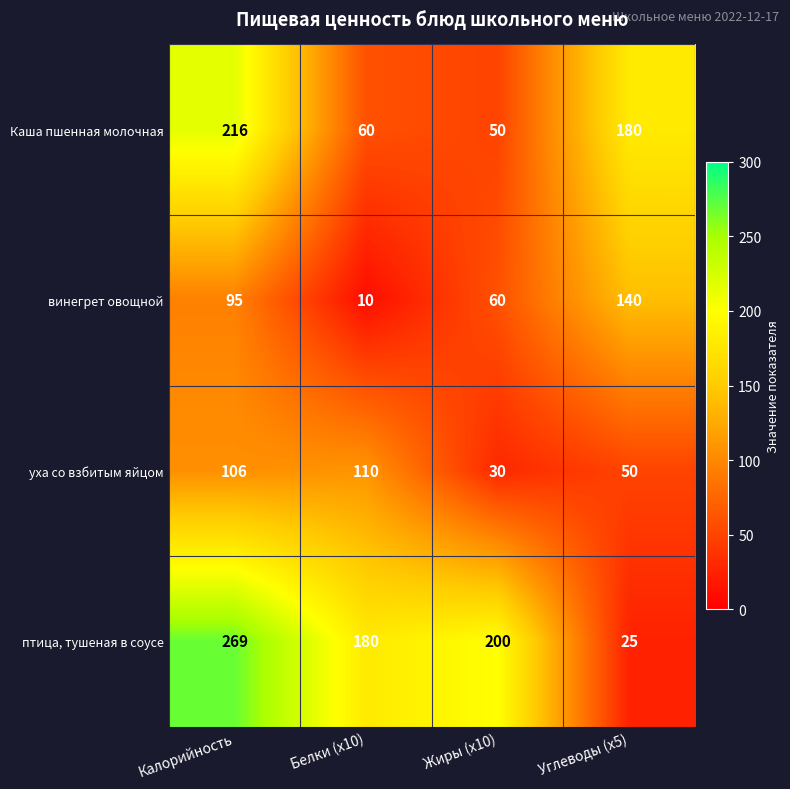

What is the spread (max minus min) of values at Углеводы (x5)?

155